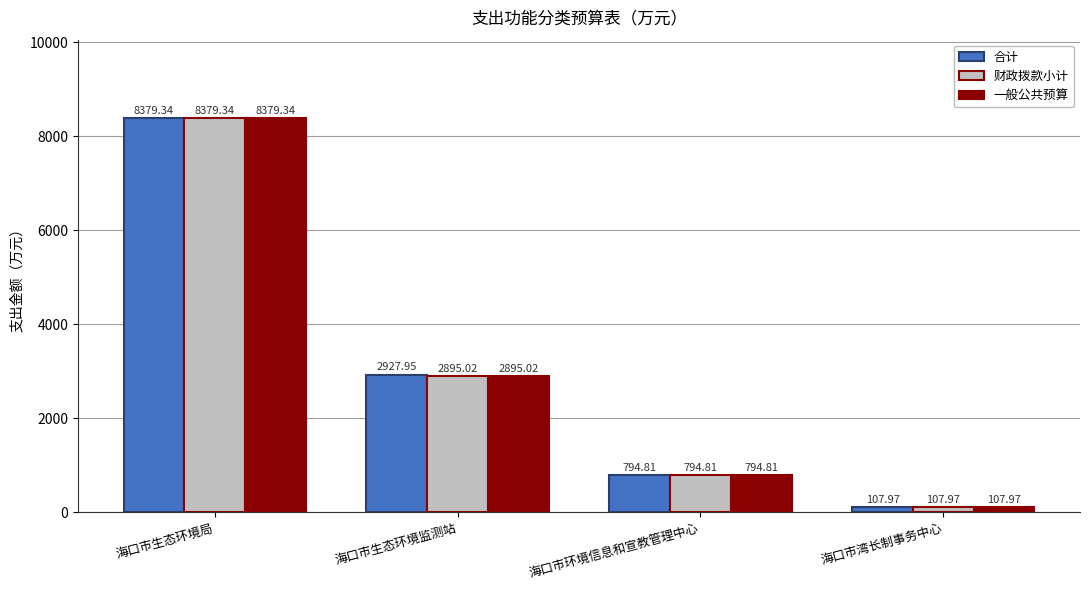

What value does the 财政拨款小计 series have at 海口市环境信息和宣教管理中心?

794.8